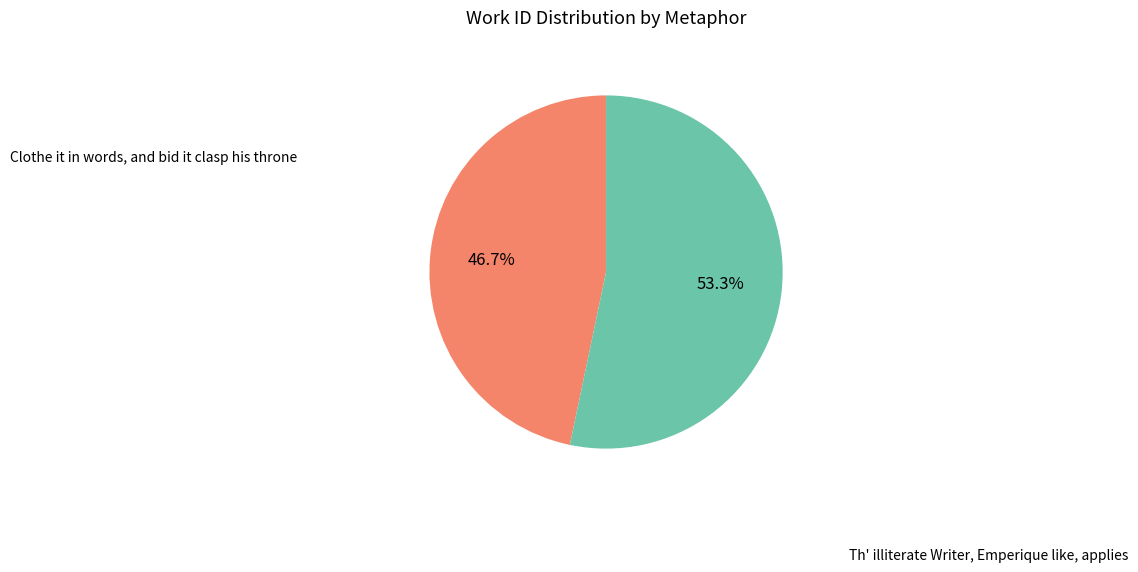

Does any single category account for the majority?

Yes